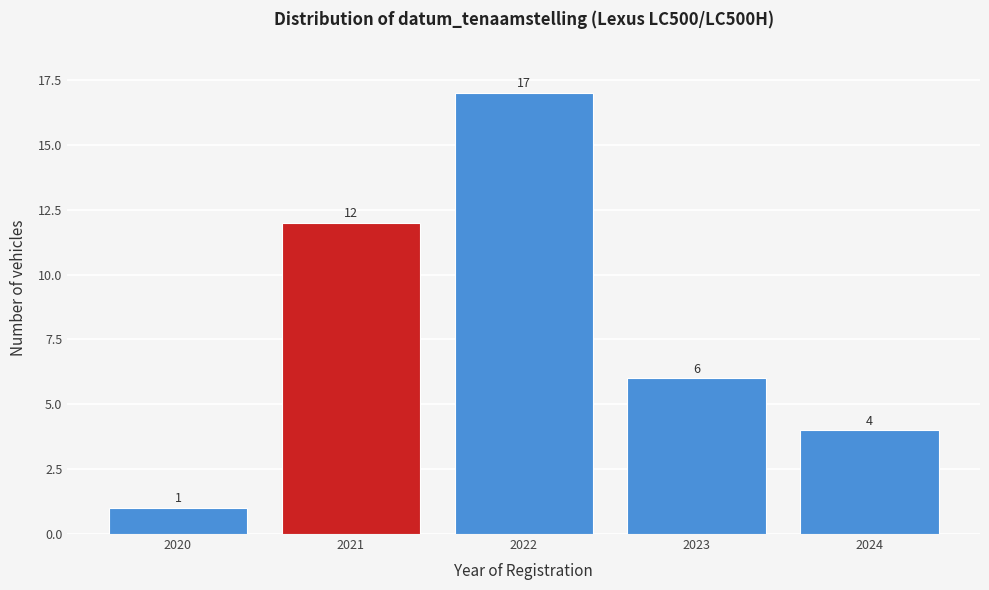

Reading left to right, list all the values displayed in this chart.

2020=1	2021=12	2022=17	2023=6	2024=4